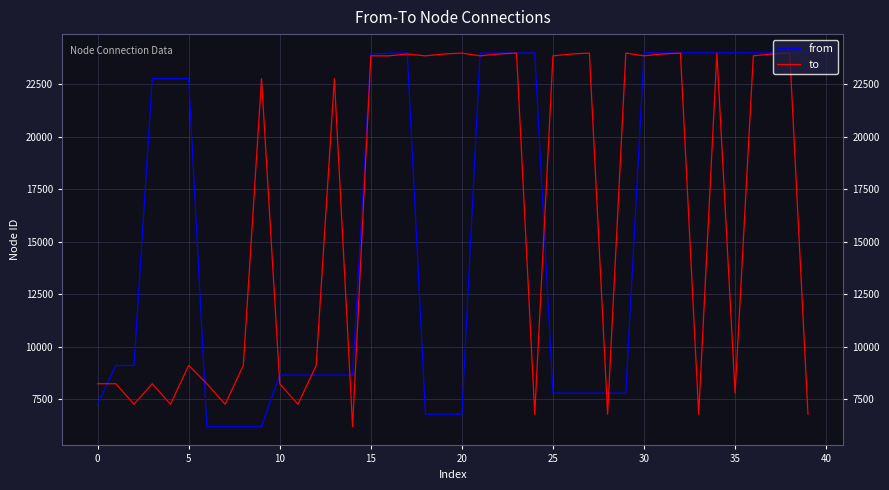

List the series in order of their overall mean, highest first.

to, from